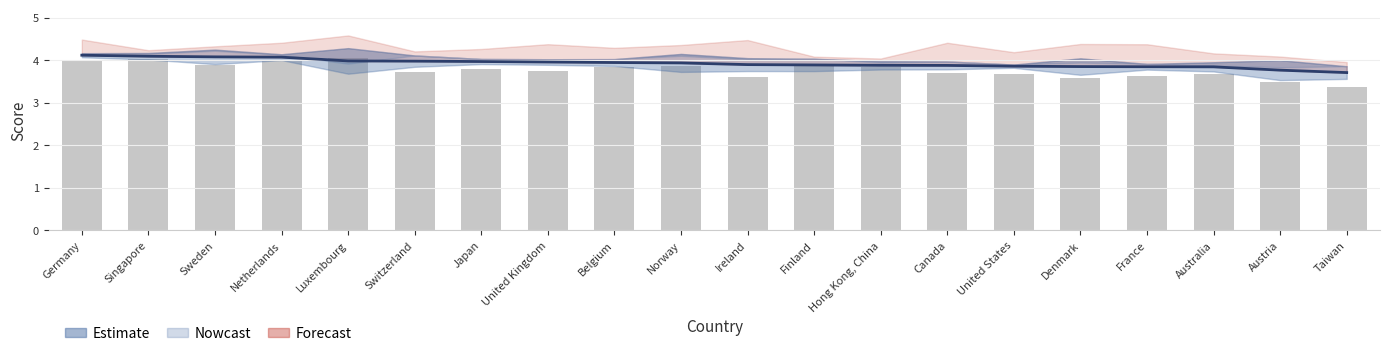

Between Netherlands and Finland, which is larger?

Netherlands